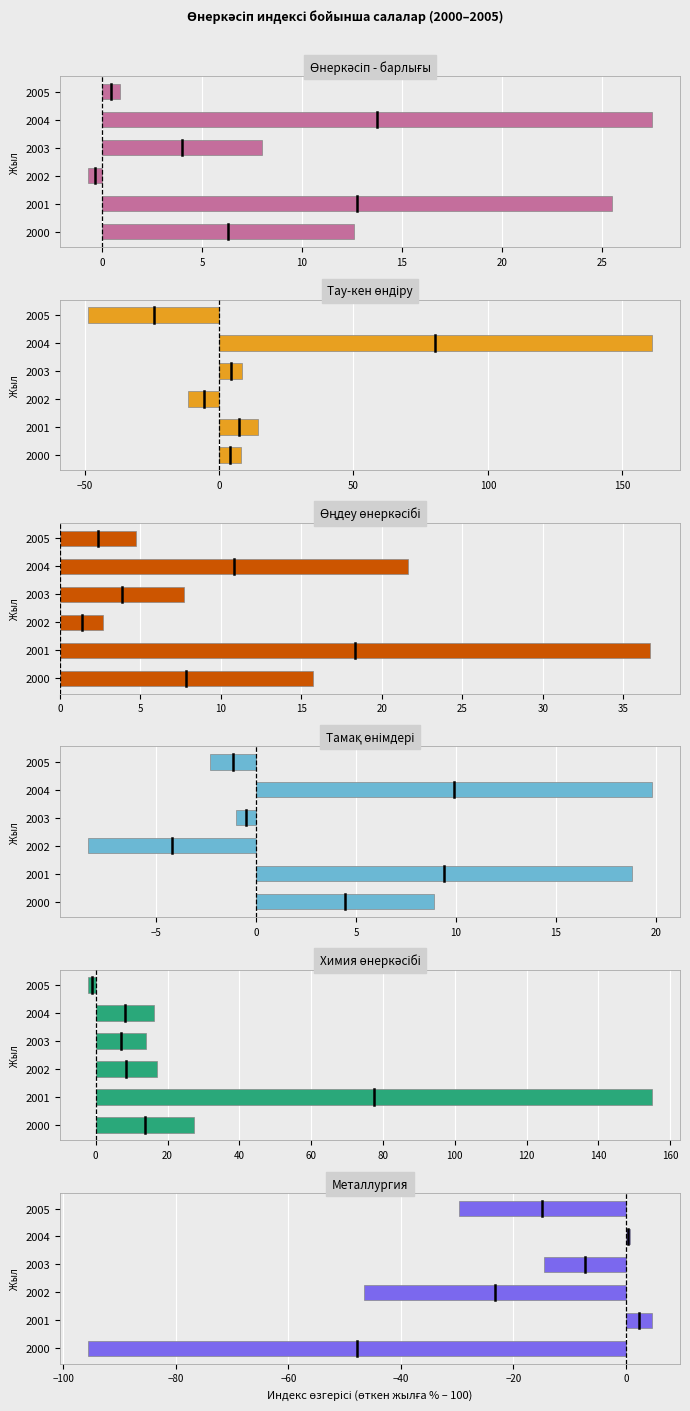

What is the greatest value displayed?

161.0